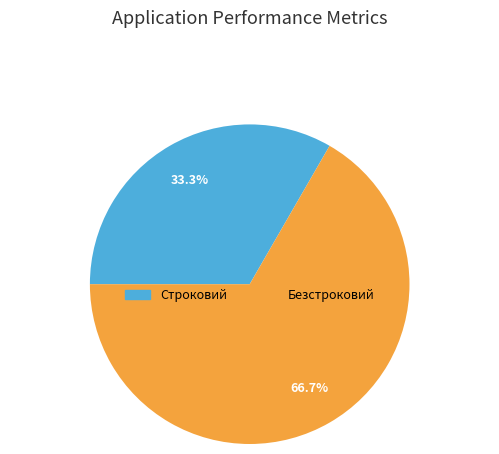

How many segments does this pie chart have?

2